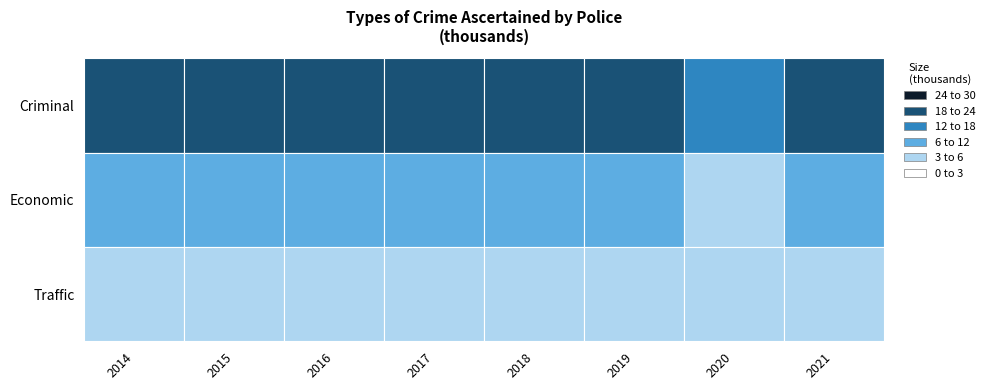

List the series in order of their overall mean, highest first.

Criminal, Economic, Traffic